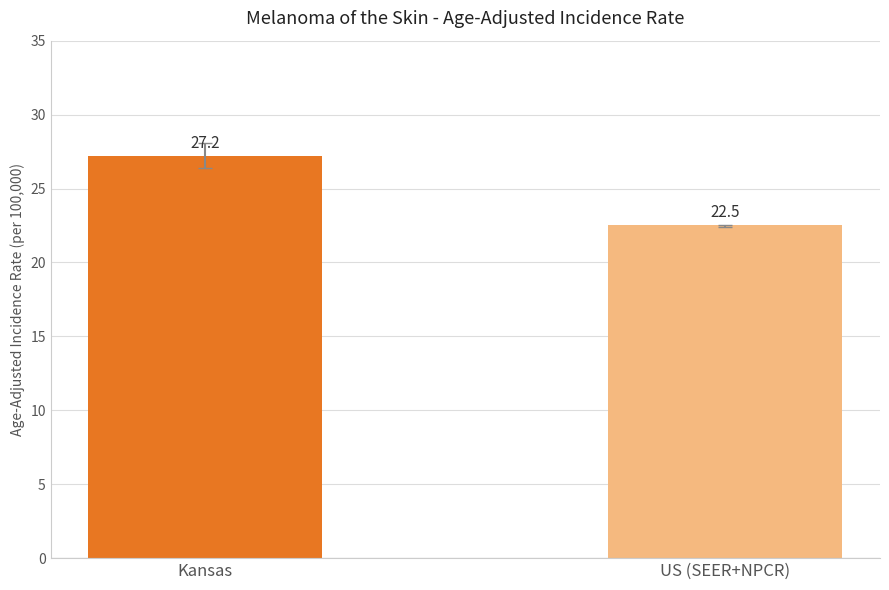

Approximately how many times larger is the value at US (SEER+NPCR) compared to Kansas?

0.8